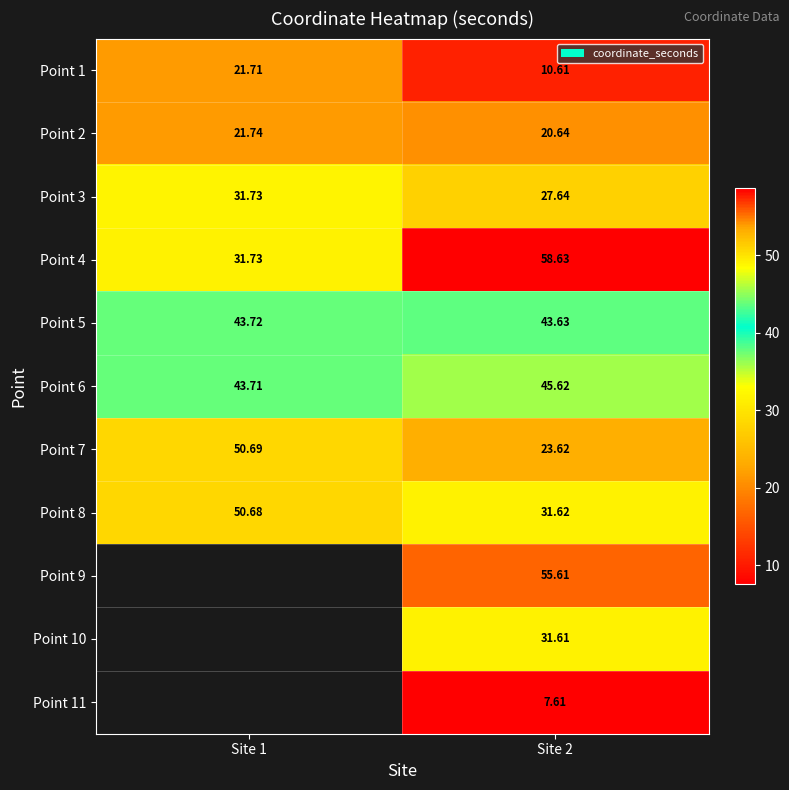

True or false: Point 10 has a value of 31.6 at Site 2.

True